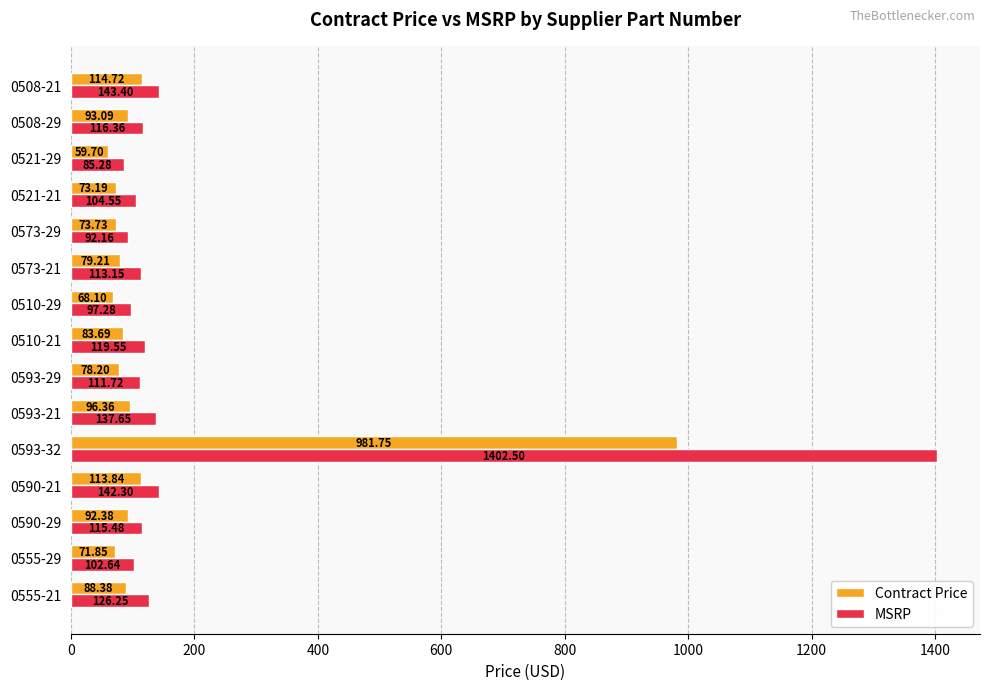

What is the difference between the maximum and minimum values in the MSRP series?

1317.2